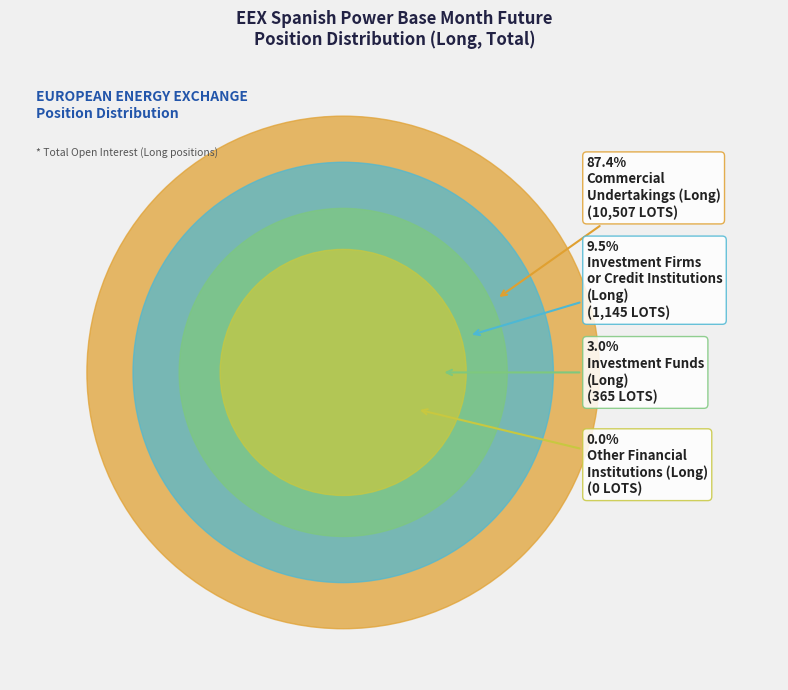

Do Investment Firms or credit institutions (Long) and Investment Funds (Long) together represent more than half of the pie?

No